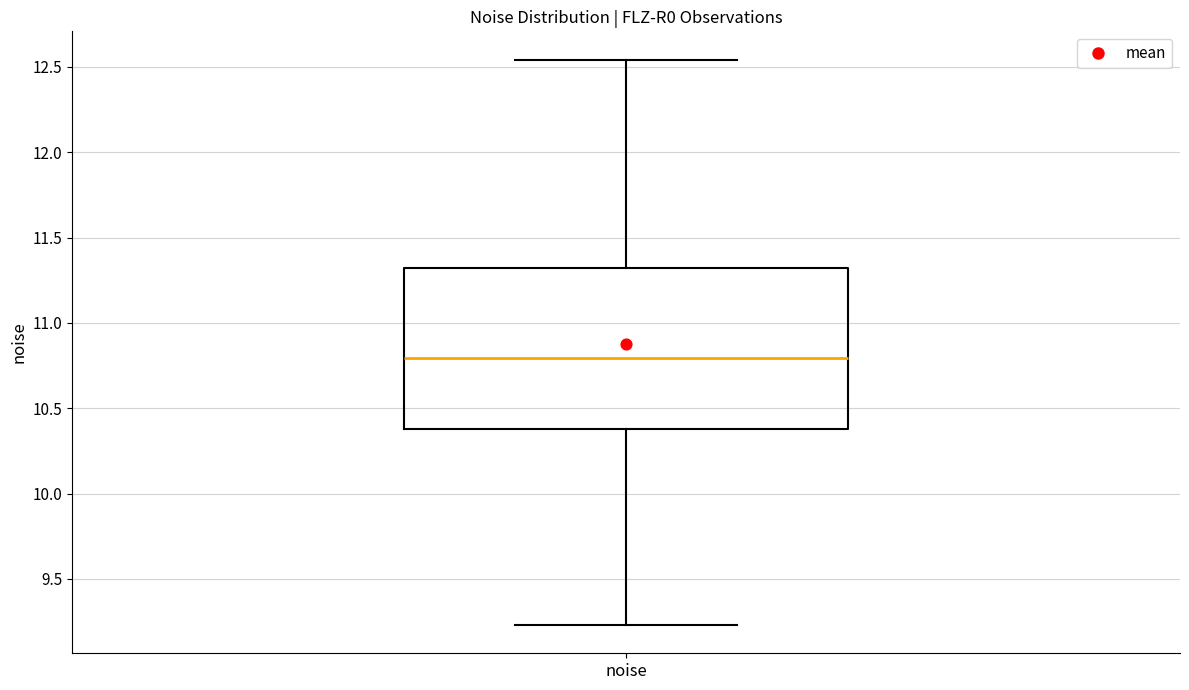

Where is the lower edge of the box for noise on the y-axis? The values are not printed on the chart, so give them approximately, as read against the axis.

10.40